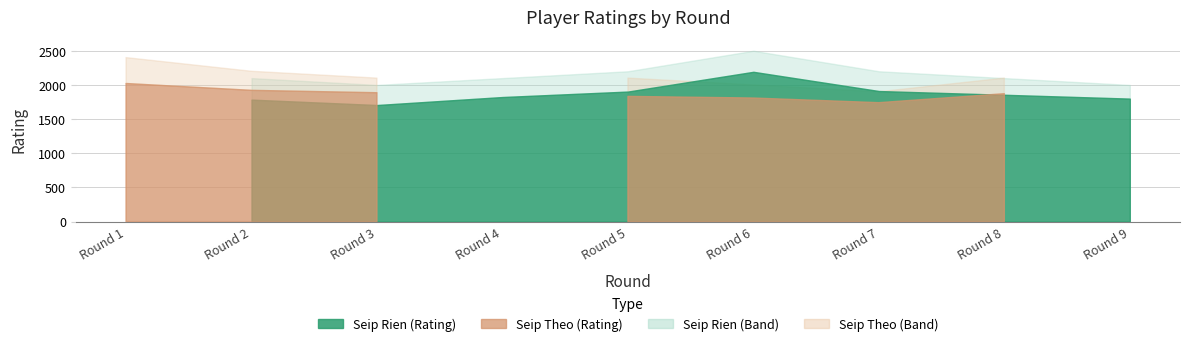

List the labels in order of Seip Theo (Rating) value, smallest first.

4, 9, 7, 6, 5, 8, 3, 2, 1